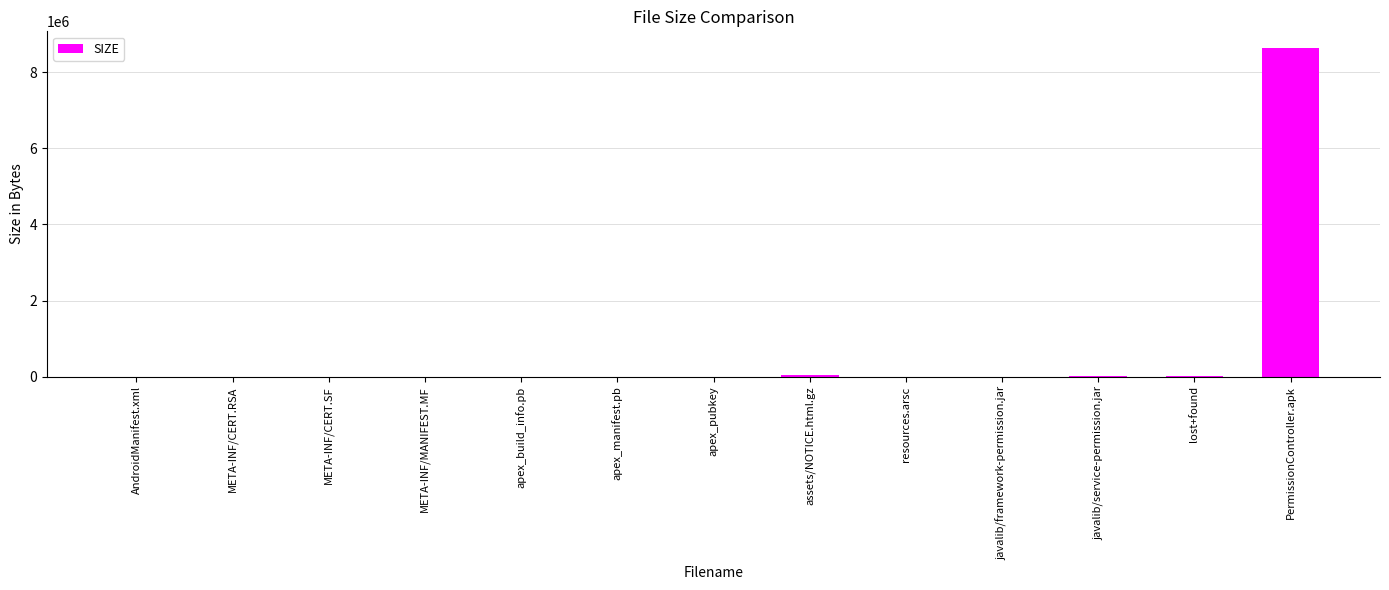

Which category has the highest value across all series?

PermissionController.apk